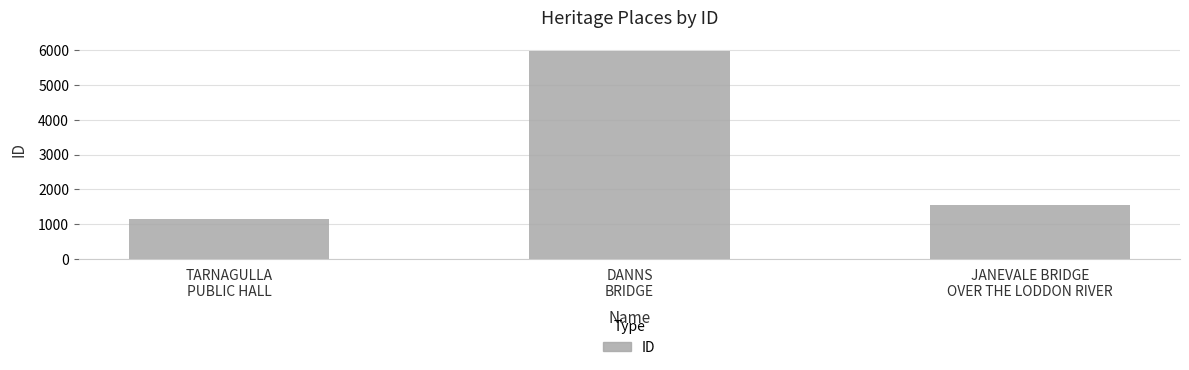

What position from the right is TARNAGULLA
PUBLIC HALL?

3